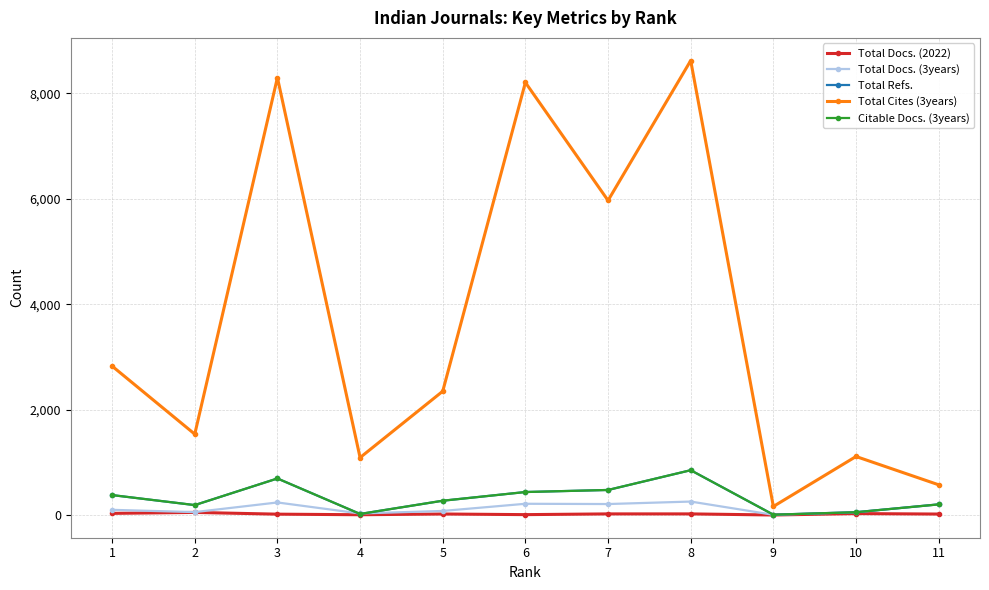

Which series has the widest spread of values?

Total Cites (3years)